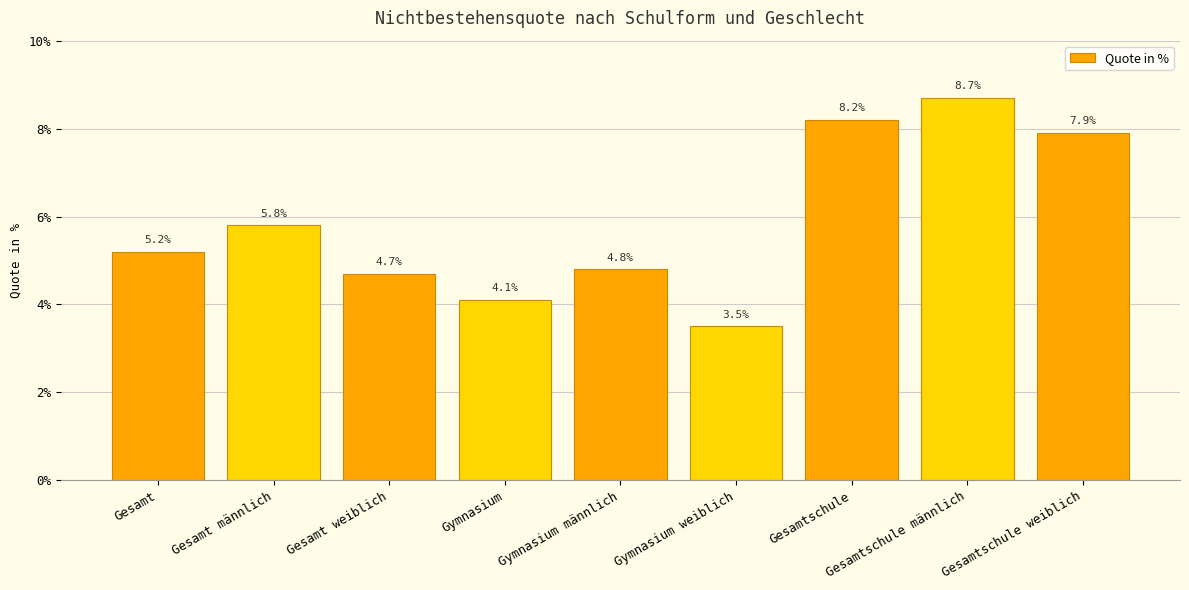

What is the sum of all values?

52.9